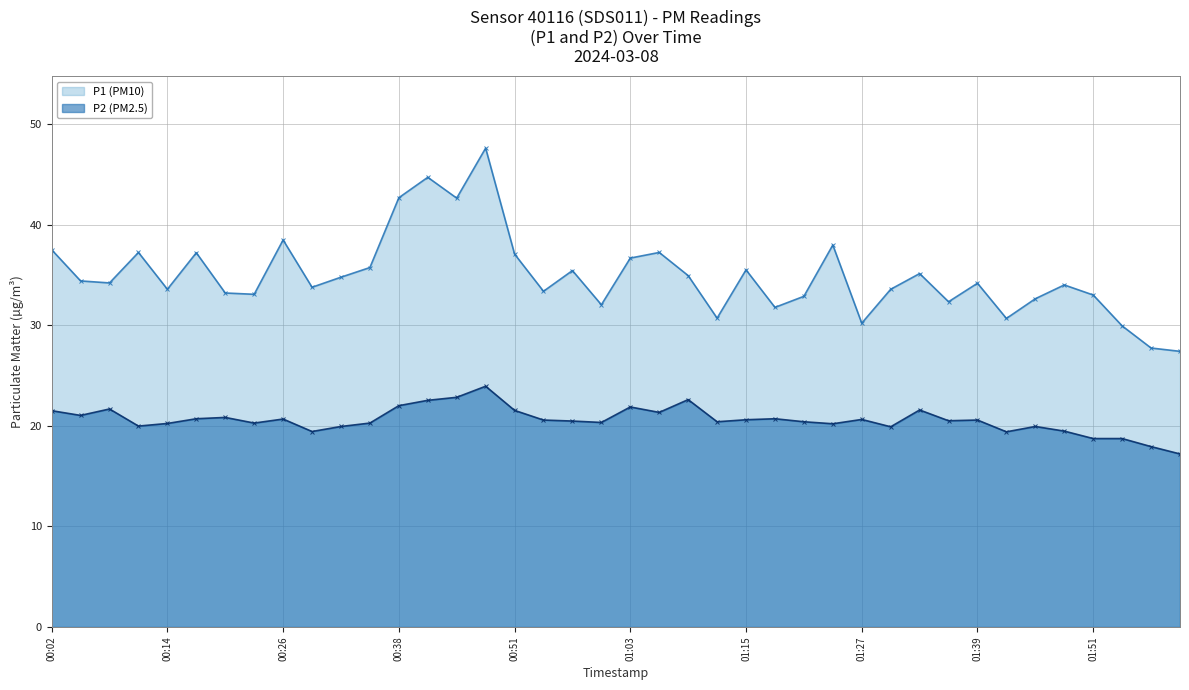

What is the total value across all series at 01:39?

54.7